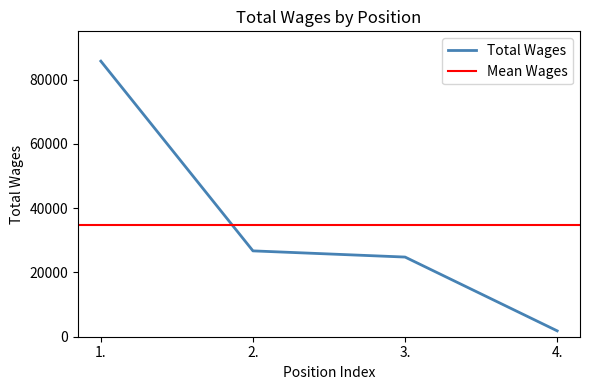

How many values are below 26706?

2